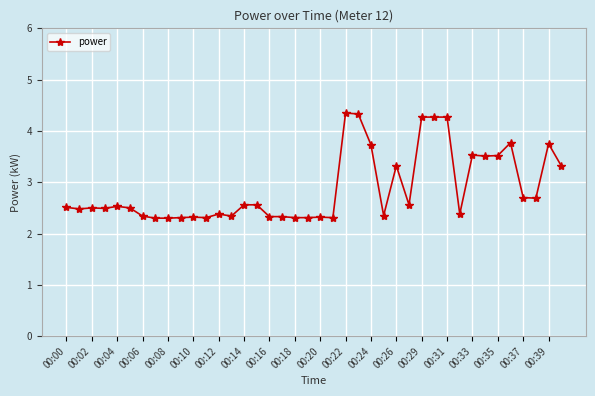

True or false: there are more than 2 points higher than both neighbors.

True